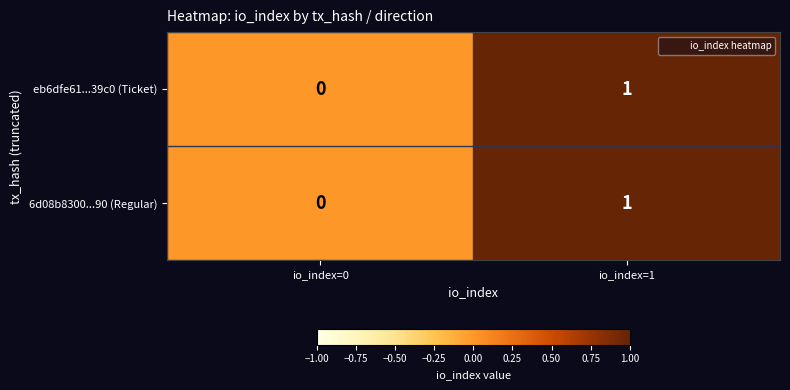

Is it true that eb6dfe61...39c0 (Ticket) equals 1 at io_index=0?

False